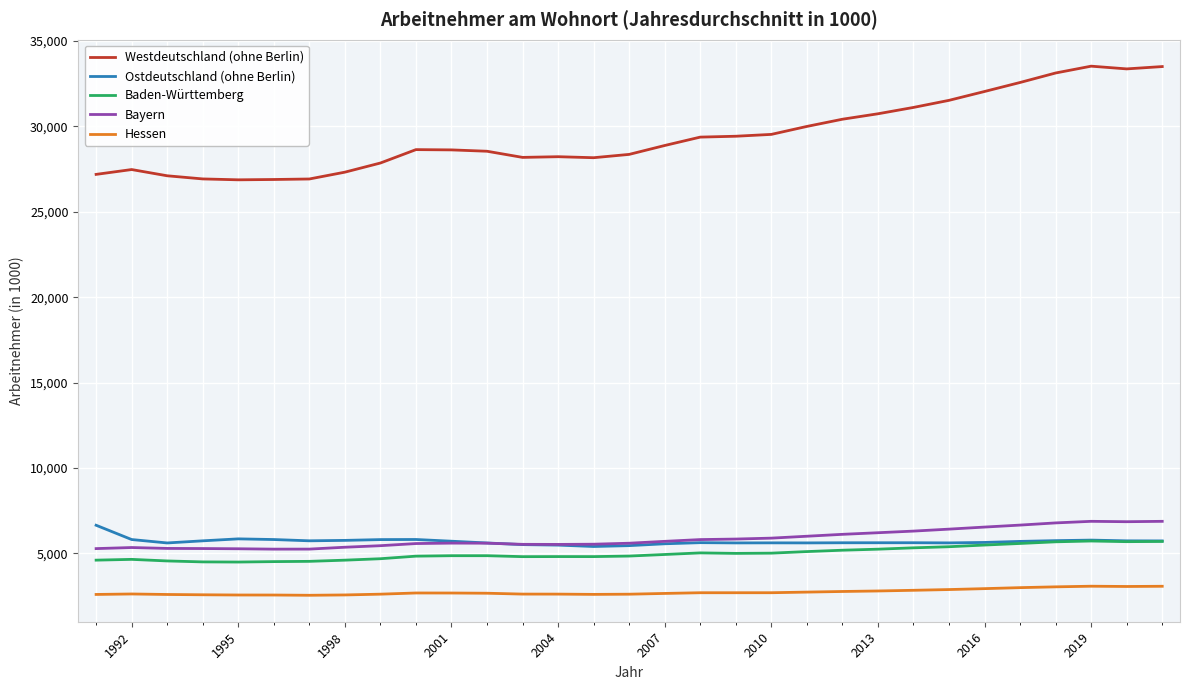

True or false: Hessen and Ostdeutschland (ohne Berlin) intersect in this chart.

False